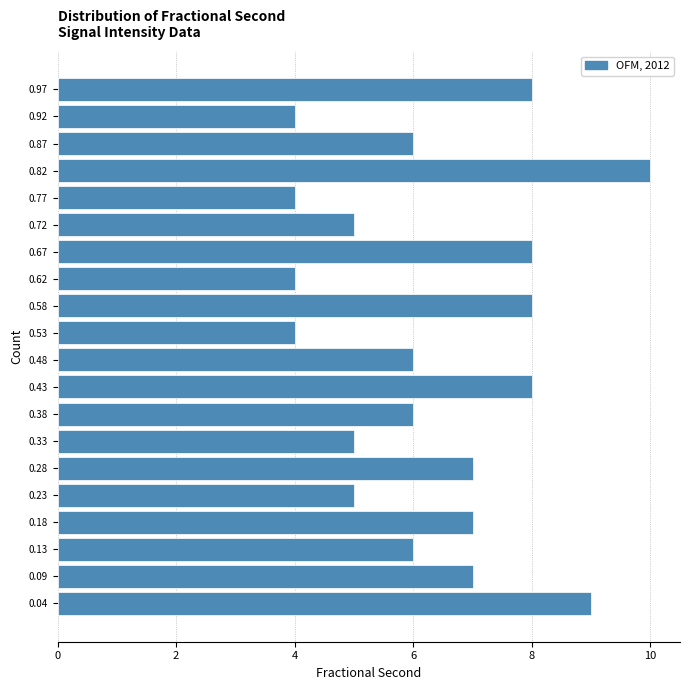

Reading bottom to top, transcribe this chart: for each bar, give the range it covers on the y-axis and its length. Neither the bar edges nor the lengths are printed on the chart, so give them approximately, as read against the axes.

0.012 to 0.061: 9
0.061 to 0.110: 7
0.110 to 0.159: 6
0.159 to 0.208: 7
0.208 to 0.257: 5
0.257 to 0.306: 7
0.306 to 0.355: 5
0.355 to 0.404: 6
0.404 to 0.453: 8
0.453 to 0.502: 6
0.502 to 0.551: 4
0.551 to 0.600: 8
0.600 to 0.649: 4
0.649 to 0.698: 8
0.698 to 0.747: 5
0.747 to 0.796: 4
0.796 to 0.845: 10
0.845 to 0.894: 6
0.894 to 0.943: 4
0.943 to 0.992: 8